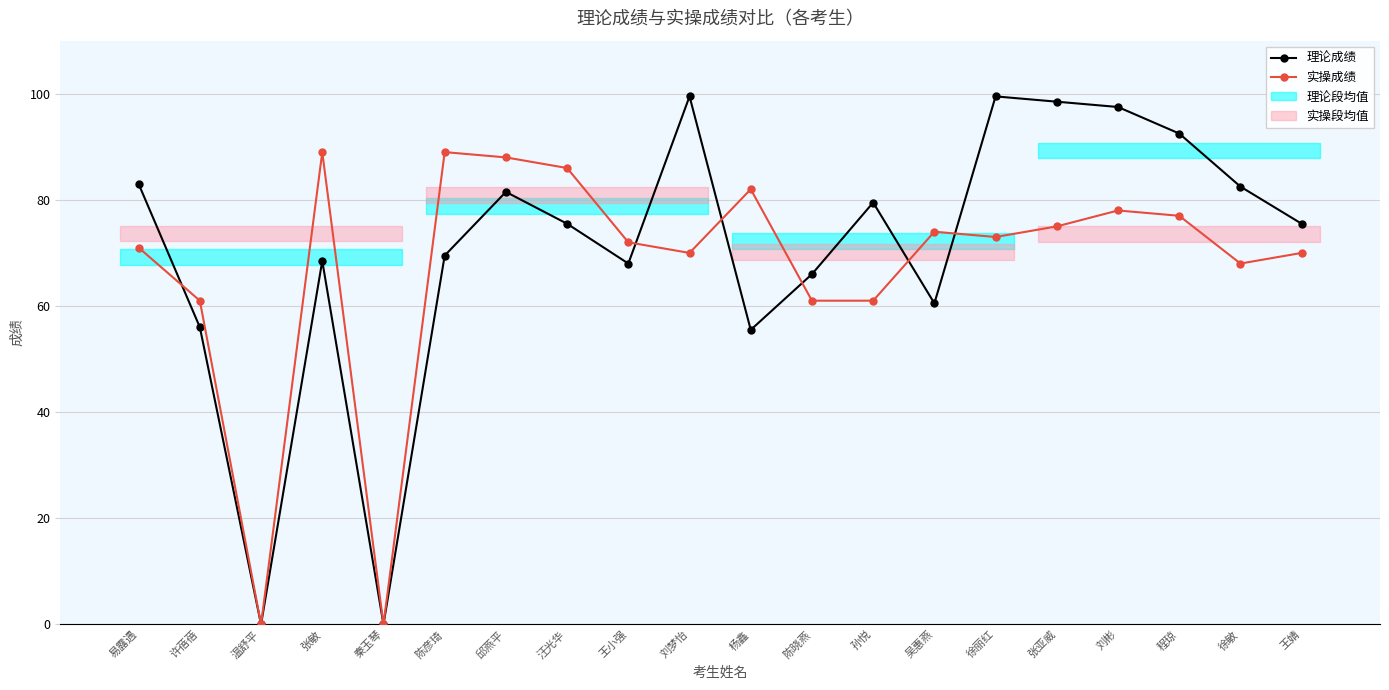

List the series in order of their peak value, lowest first.

实操成绩, 理论成绩